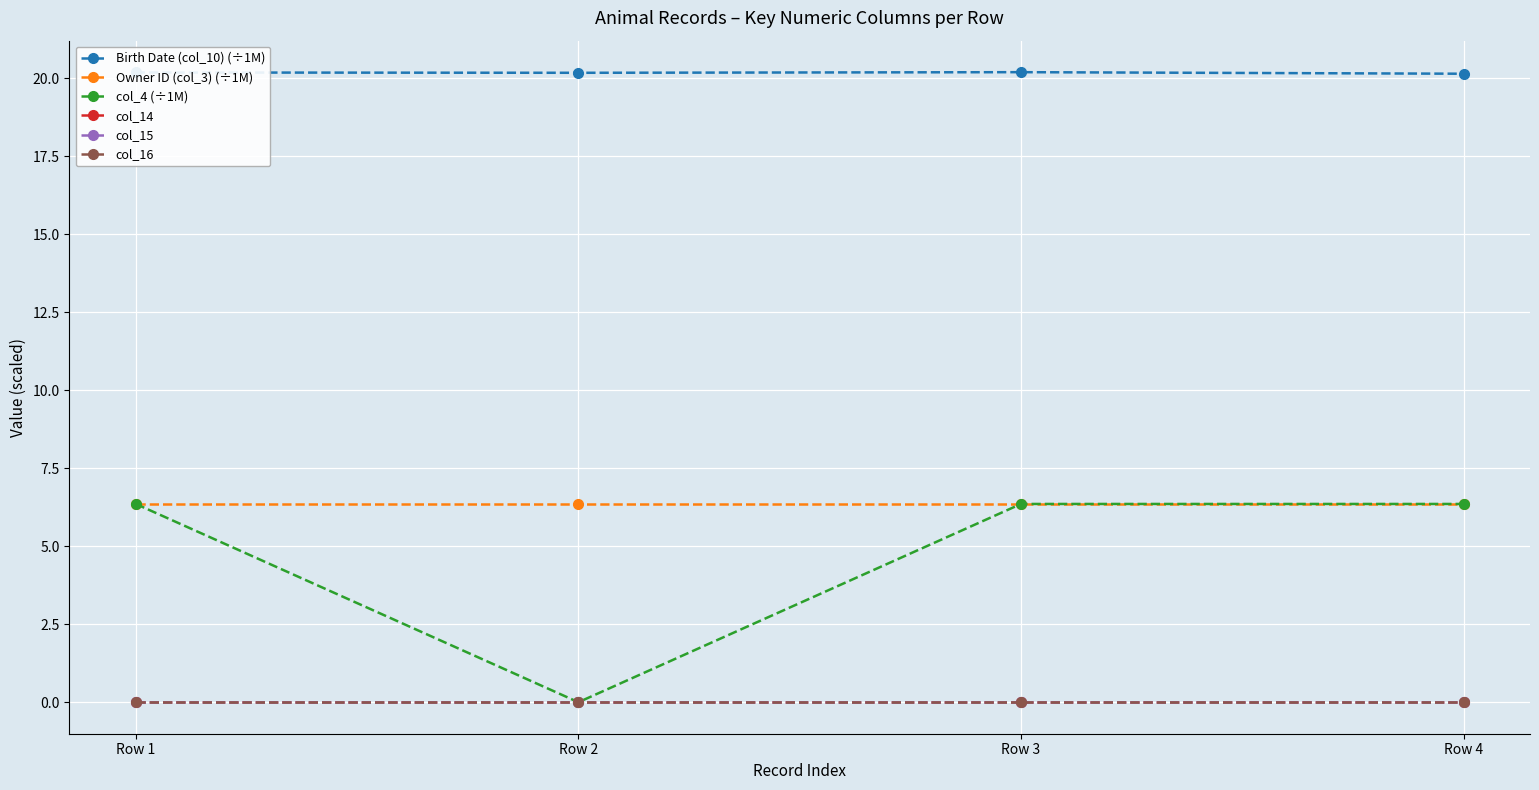

At which category does the chart reach its minimum across all series?

Row 2